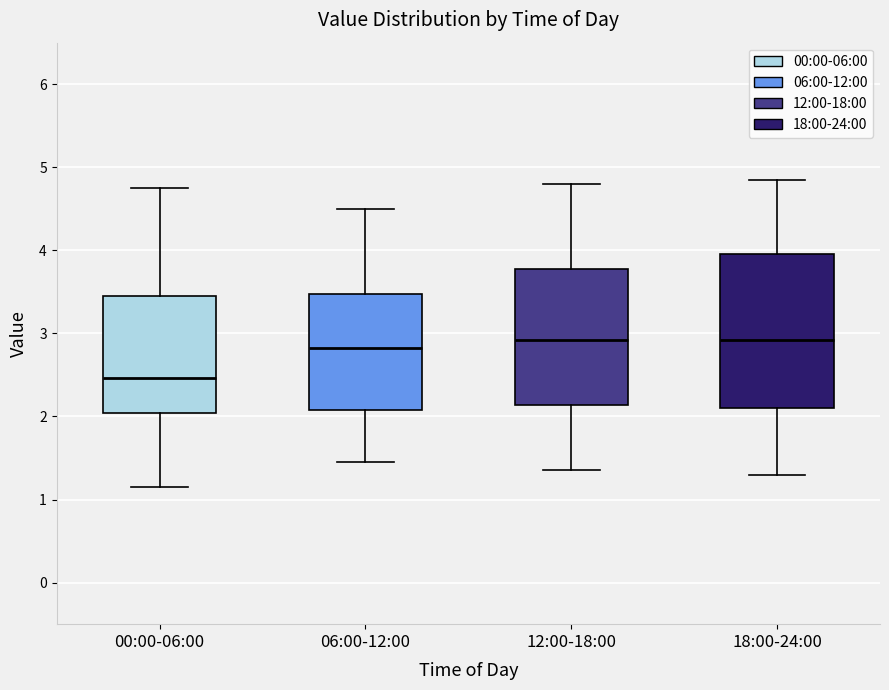

Which box is the tallest, from its lower edge to its upper edge?

18:00-24:00